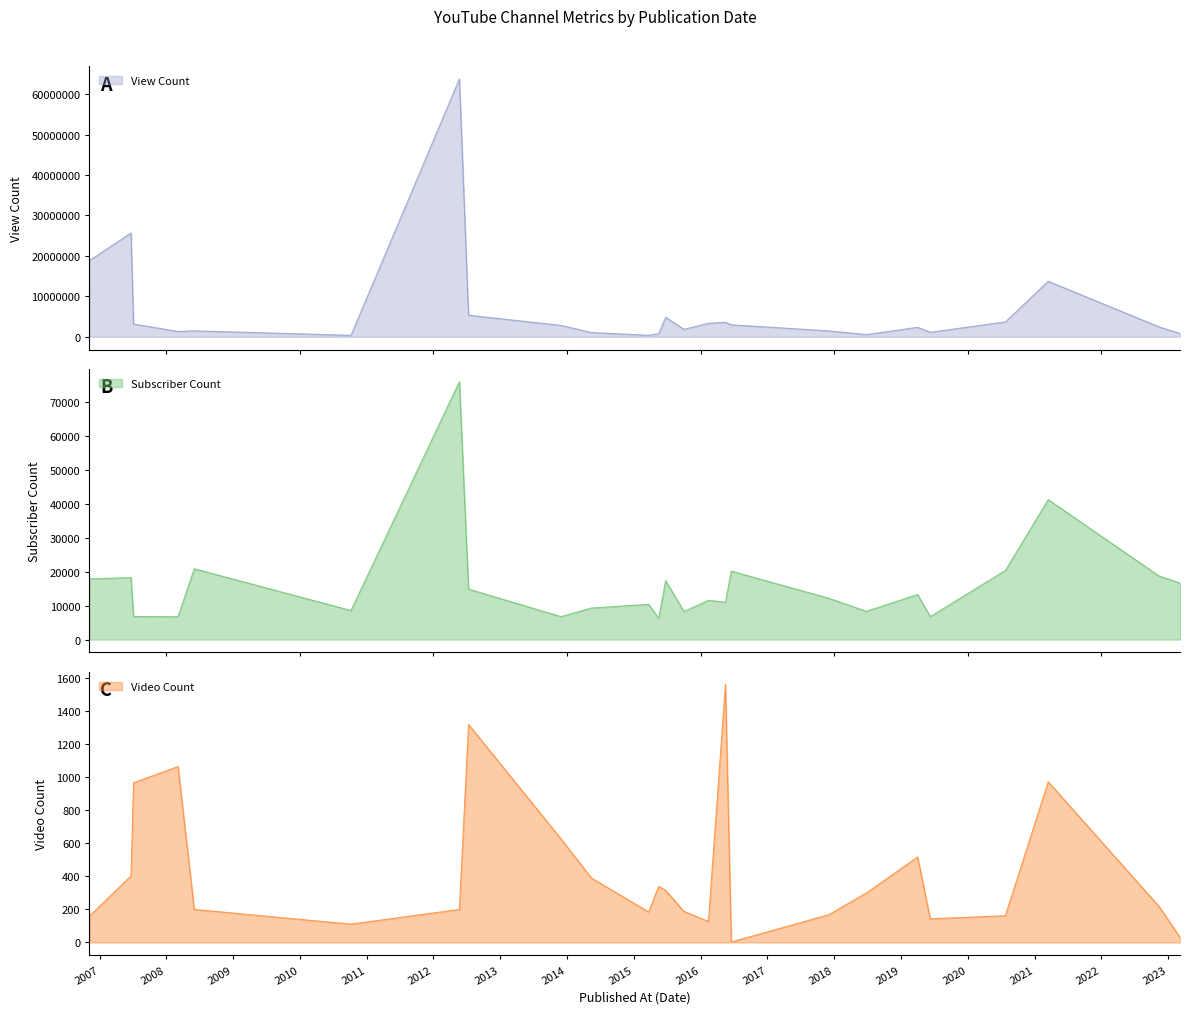

What is the highest value of the View Count series?

63788755